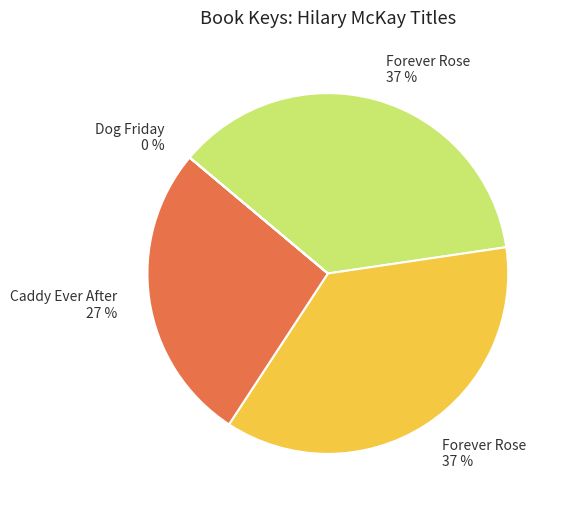

Is there any slice that represents more than half of the pie?

No